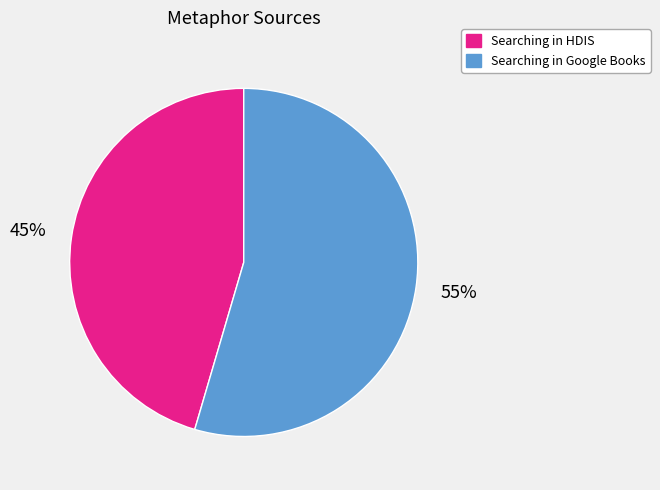

Which slice is the largest?

Searching in Google Books